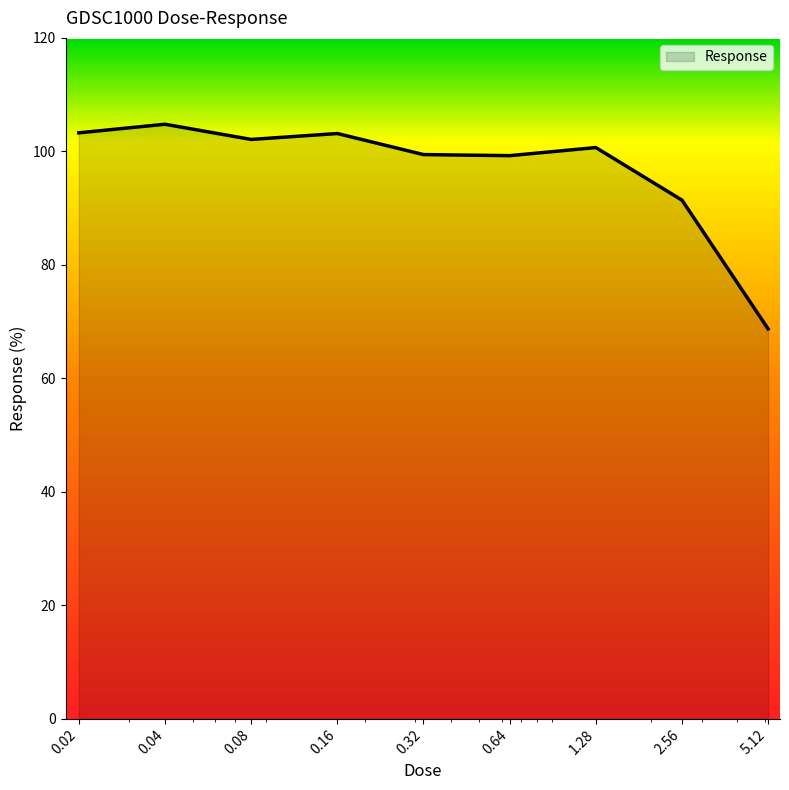

What is the greatest value displayed?

104.8